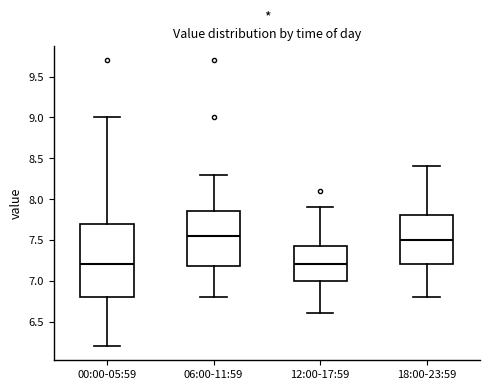

Which box is the tallest, from its lower edge to its upper edge?

00:00-05:59